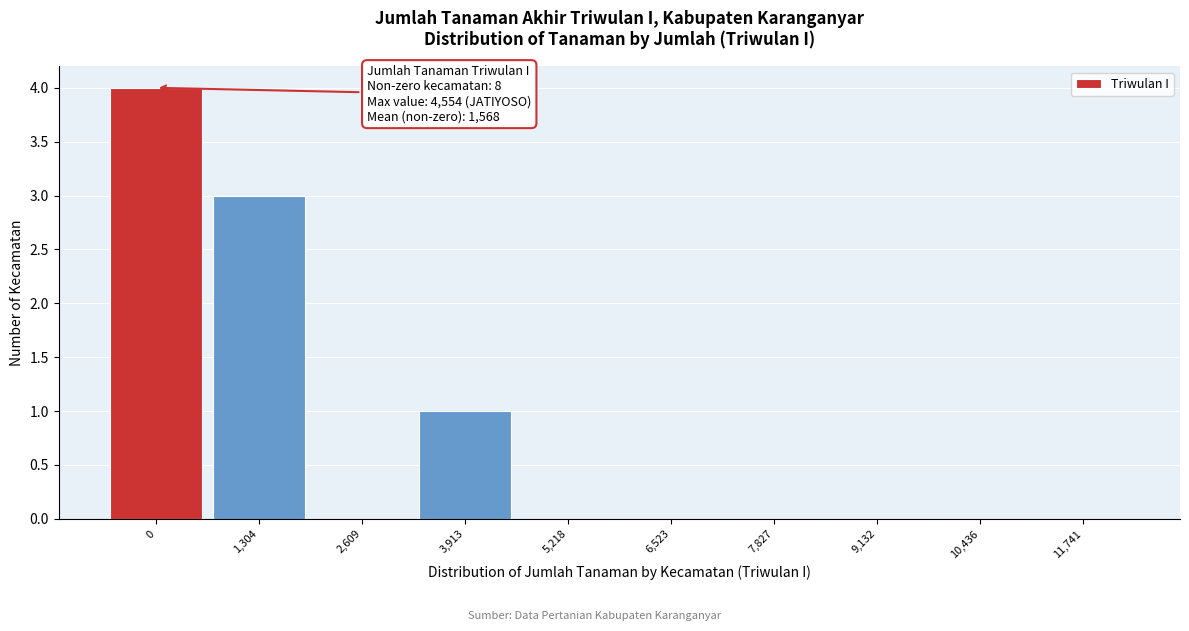

Reading right to left, transcribe all the data shown in this chart.

11,741=0	10,436=0	9,132=0	7,827=0	6,523=0	5,218=0	3,913=1	2,609=0	1,304=3	0=4